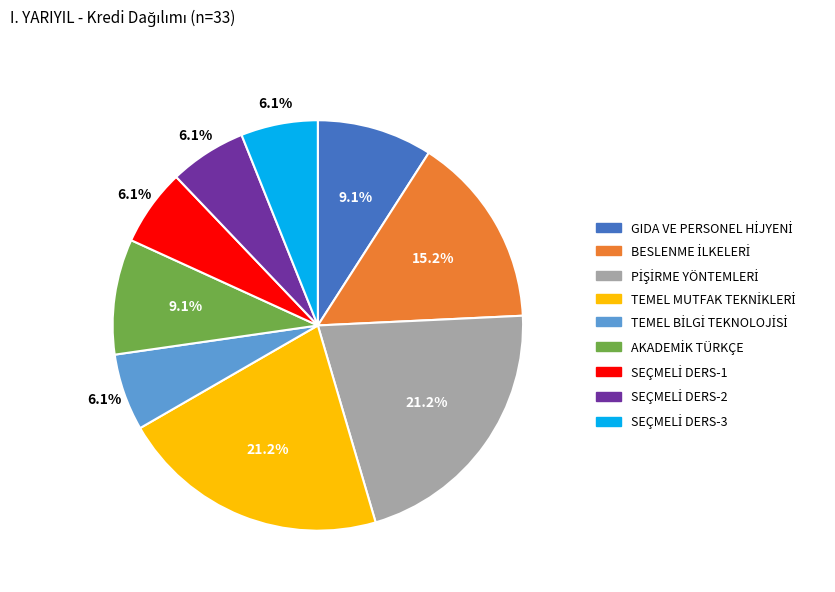

Is there a majority slice in this chart?

No